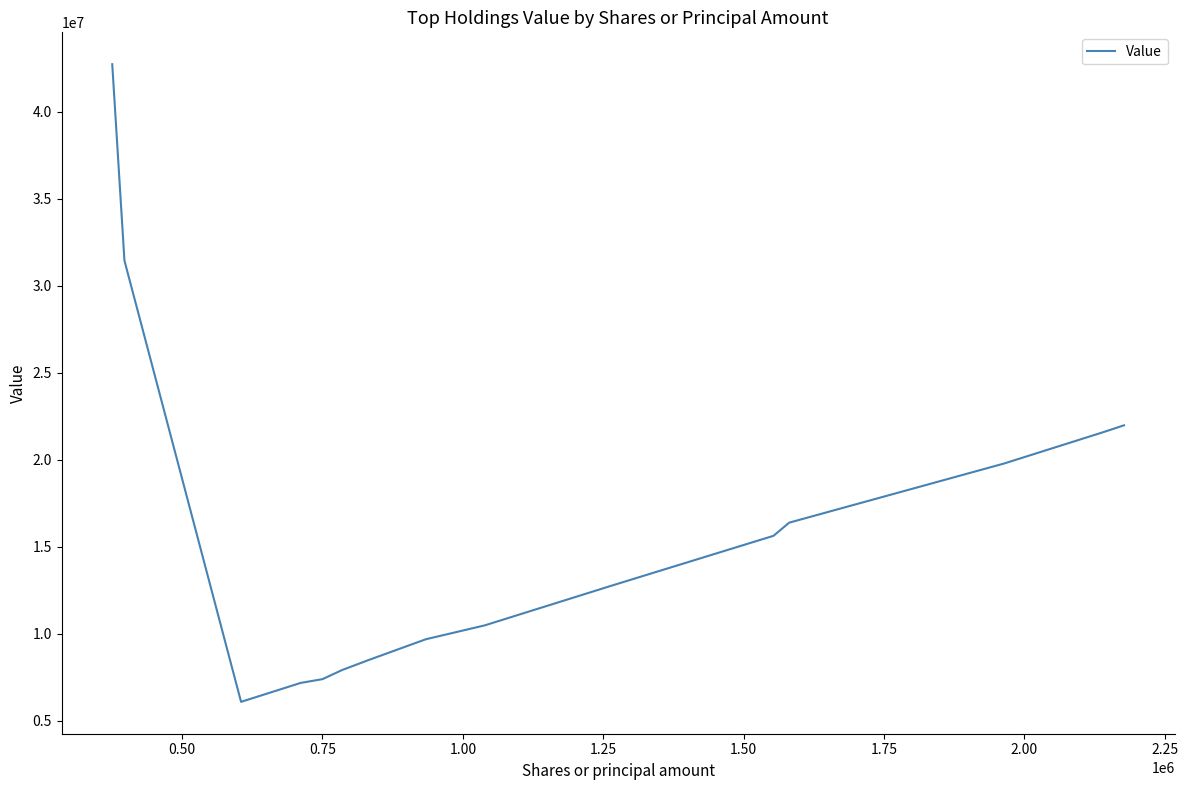

What is the difference between the maximum and minimum values?

36644083